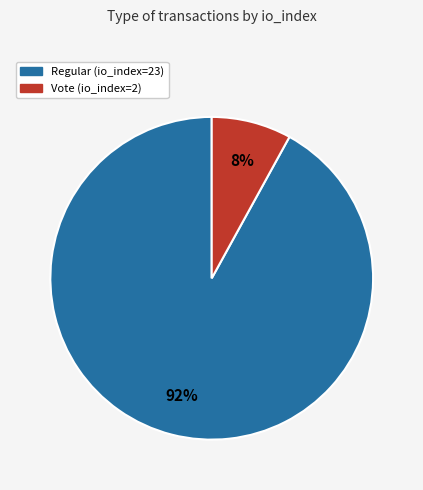

Rank the categories by value from lowest to highest.

Vote (io_index=2), Regular (io_index=23)